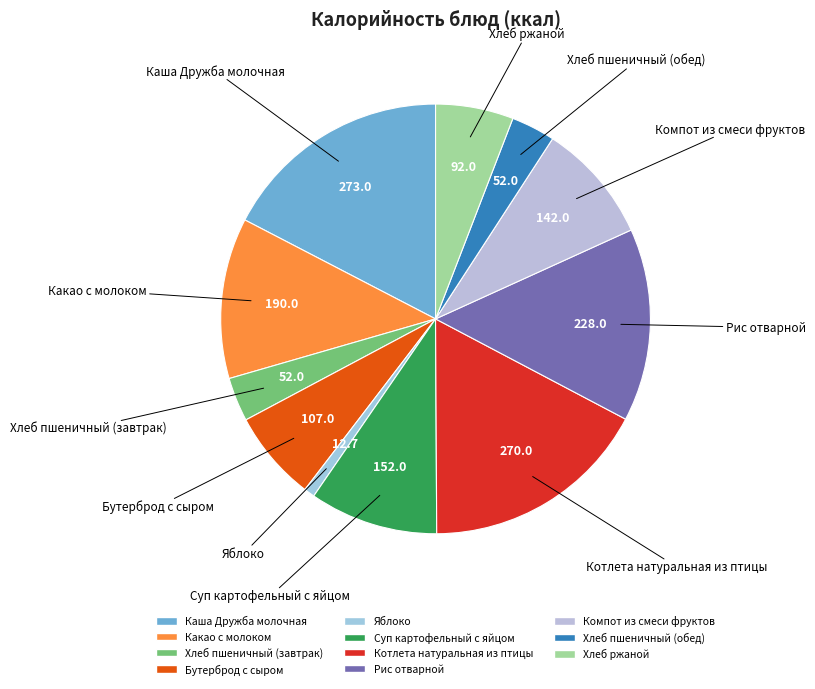

How many slices are in this pie chart?

11